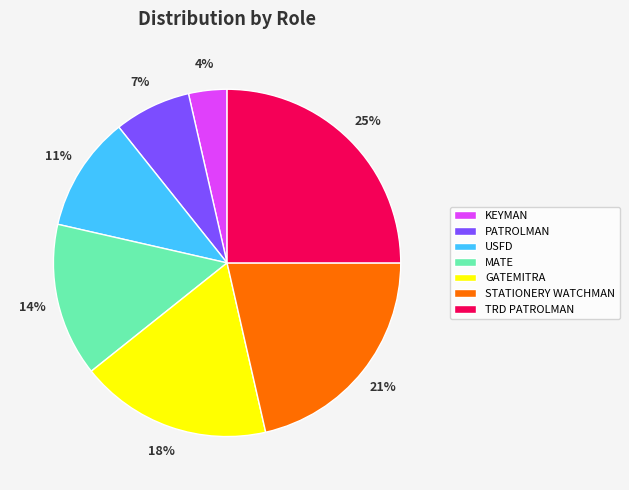

To the nearest percent, what portion does PATROLMAN represent?

7%